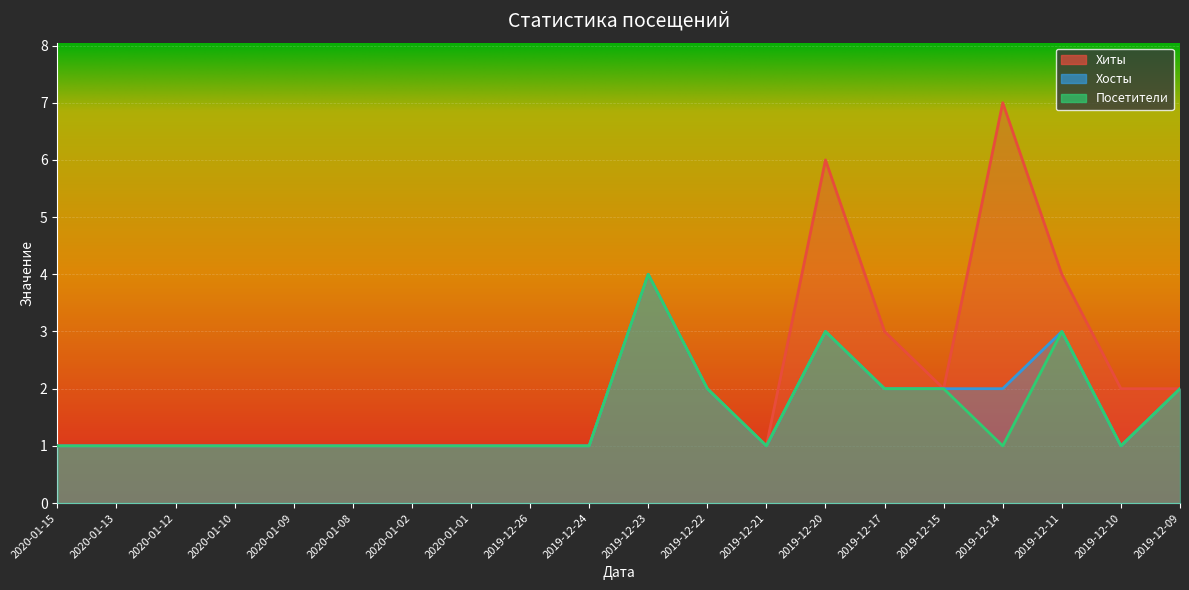

The Посетители series shows 4 at 2019-12-23. True or false?

True